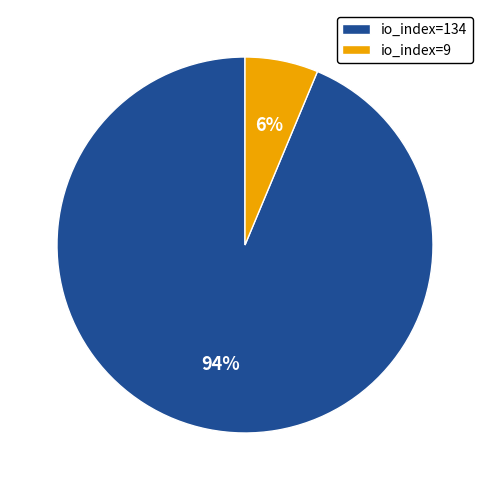

Which category accounts for the majority?

io_index=134